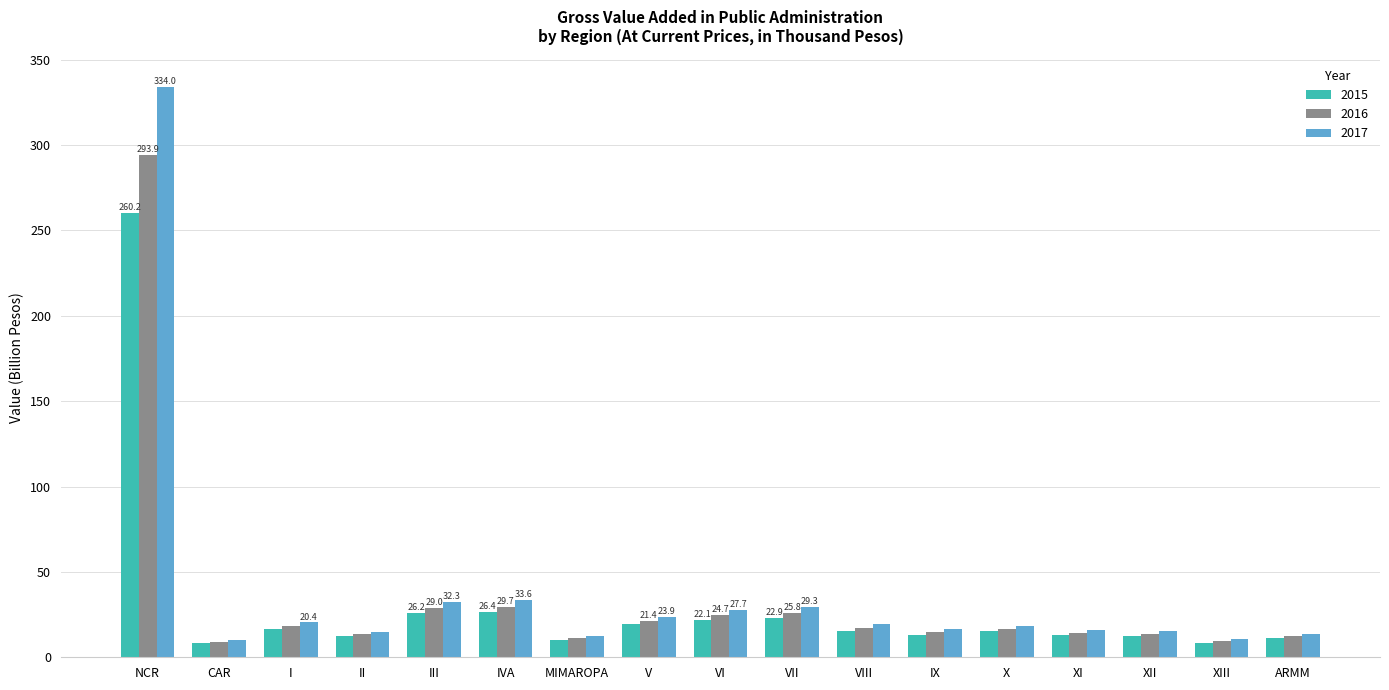

What is the label of the 3rd bar from the right?

XII